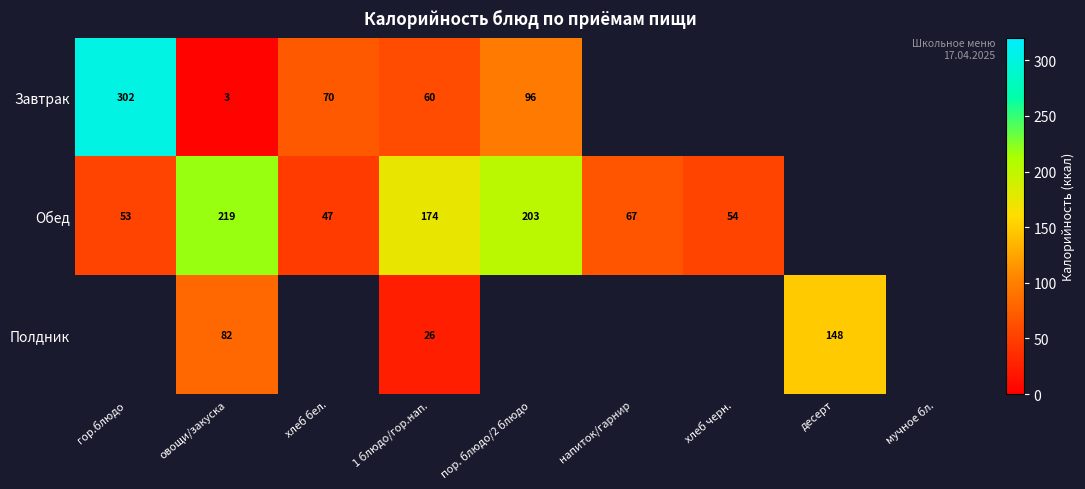

At how many categories does at least one series exceed 151?

4